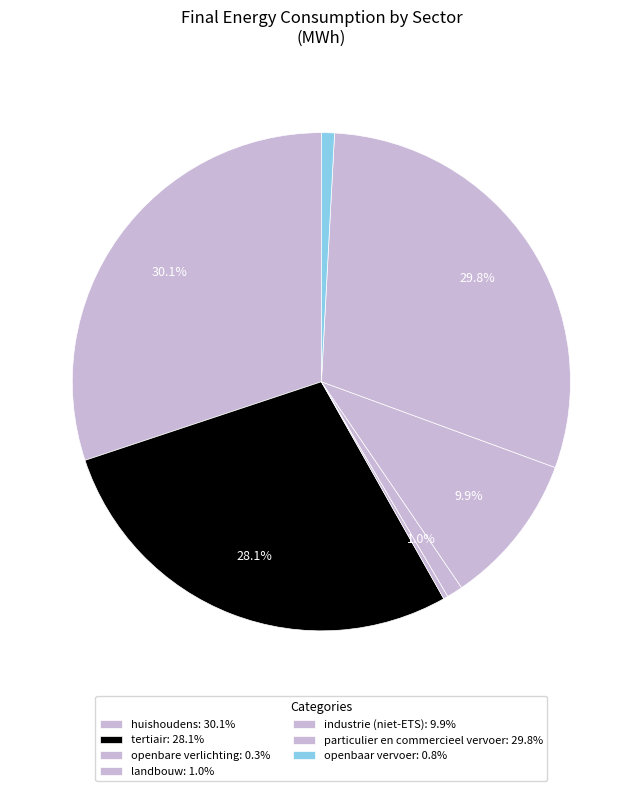

How many slices are in this pie chart?

7